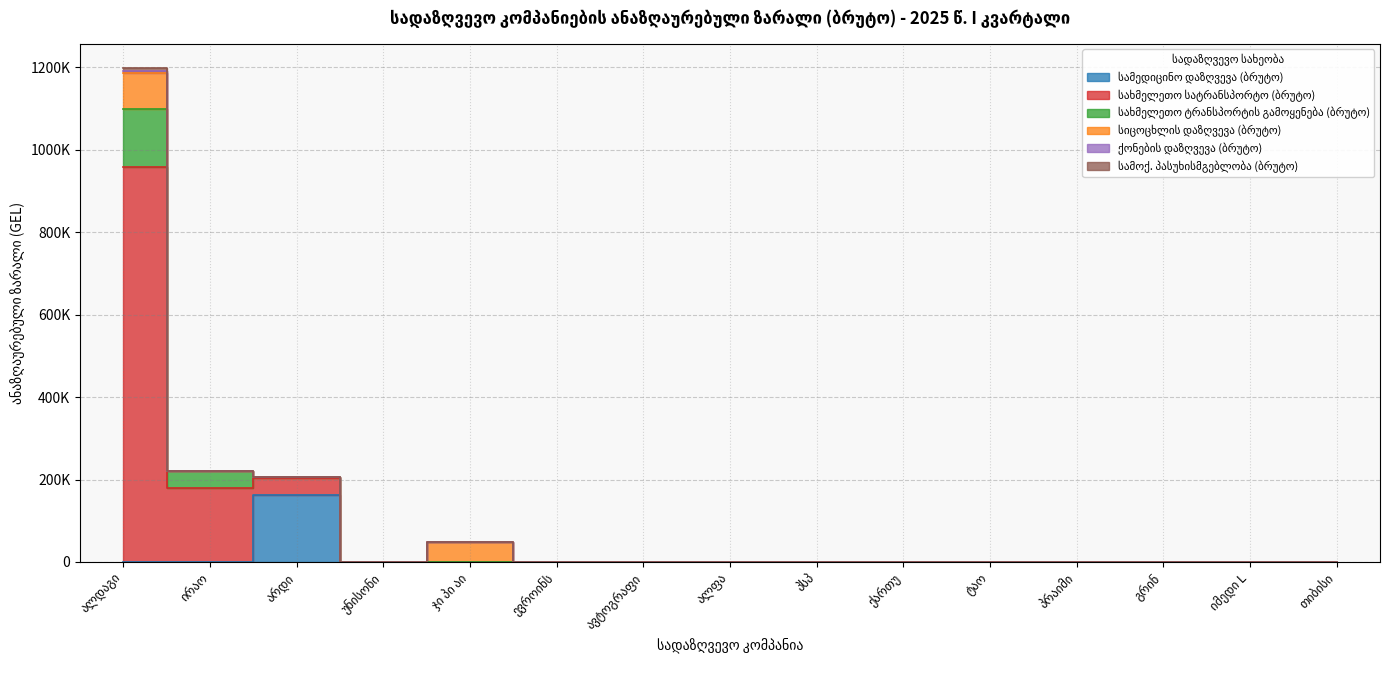

Which series has the largest total across all categories?

სახმელეთო სატრანსპორტო (ბრუტო)